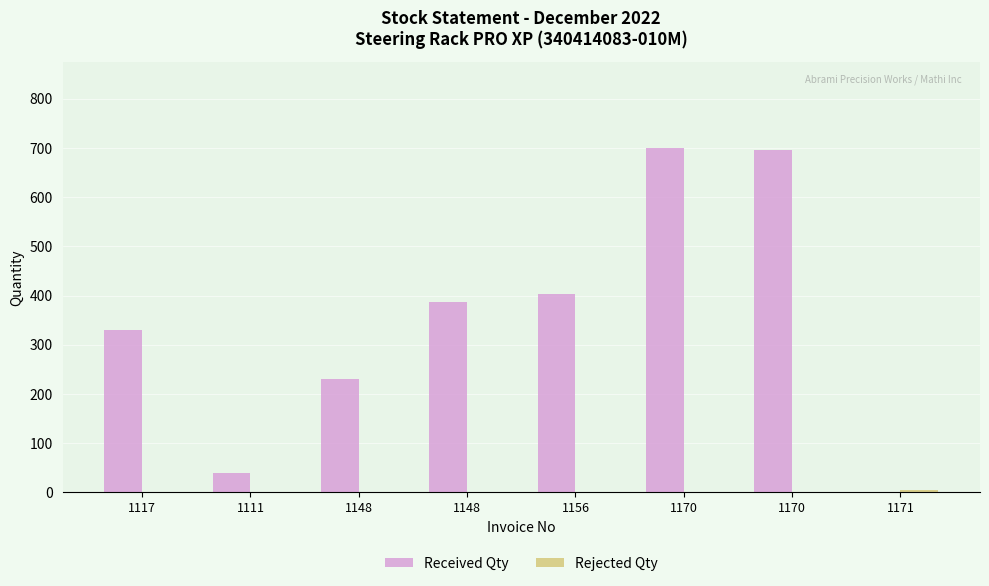

Reading left to right, list all the values displayed in this chart.

Received Qty: 330	40	230	387	403	700	696	0
Rejected Qty: 0	0	0	0	0	0	0	4